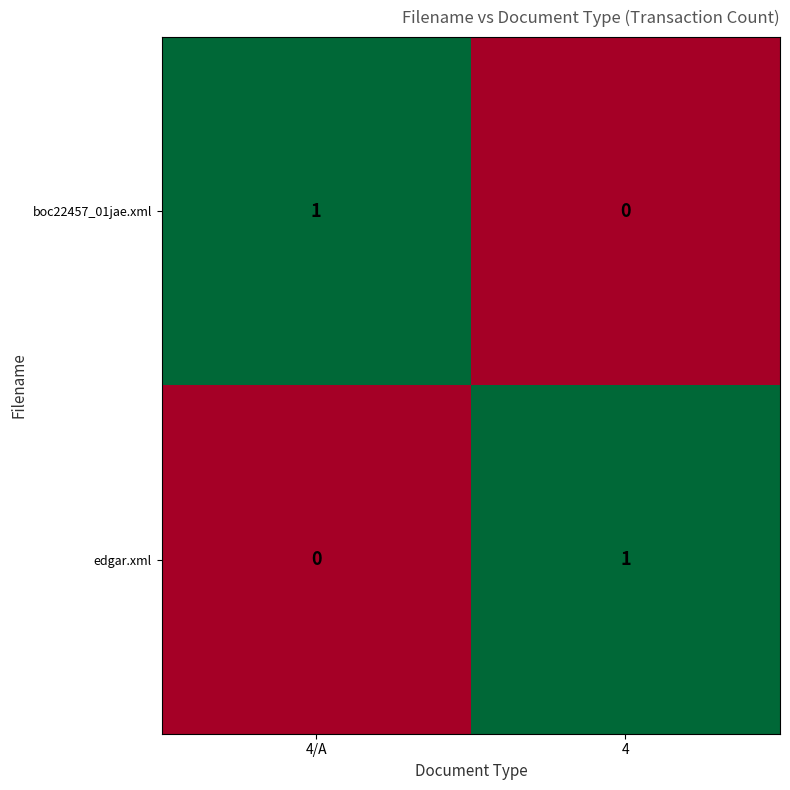

Is it true that boc22457_01jae.xml equals 1 at 4?

False